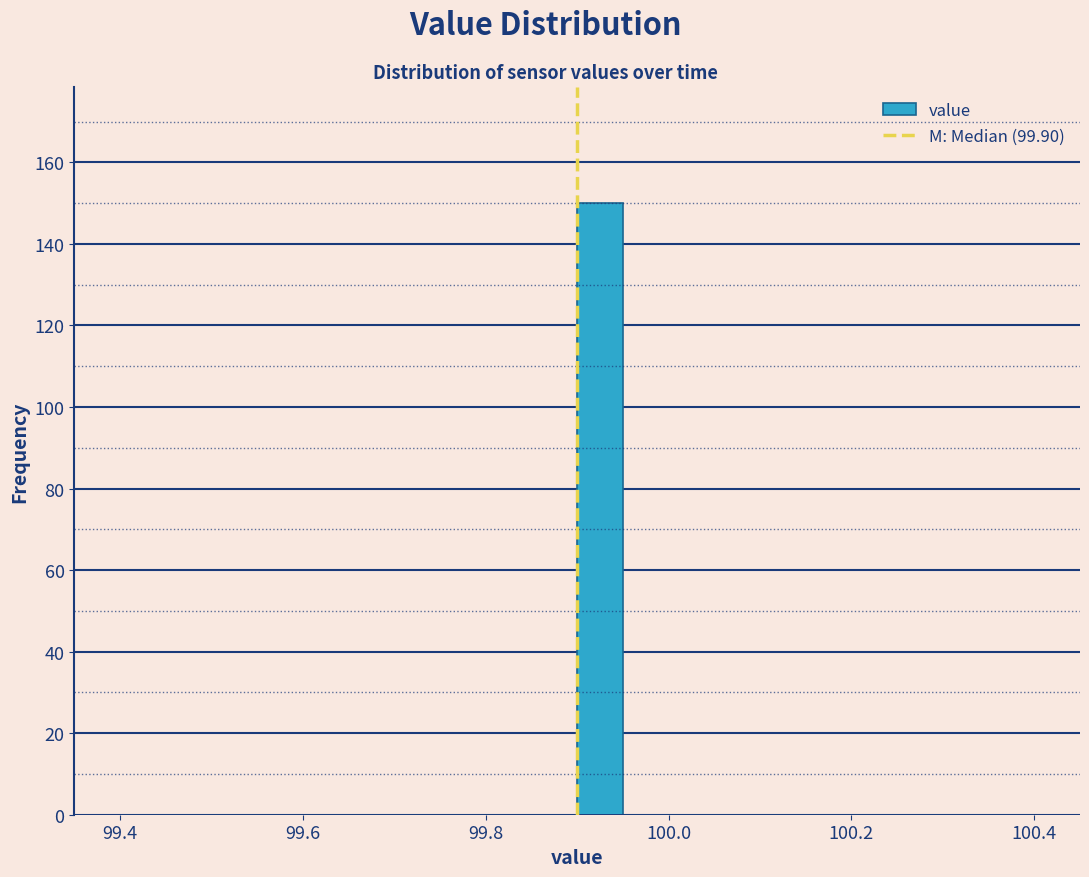

Read against the x-axis, roughly where is the centre of the tallest bar?

99.92